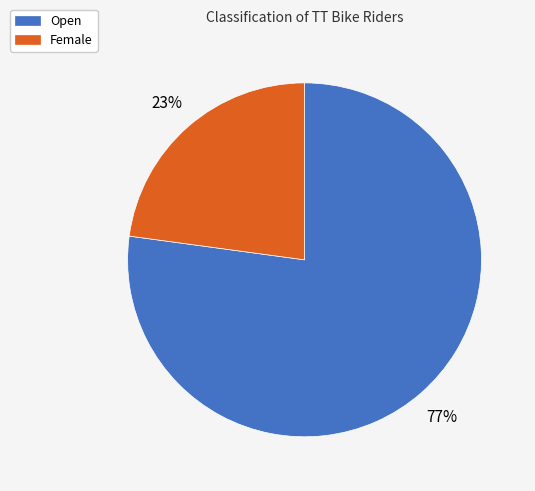

Which slice represents more than half of the pie?

Open